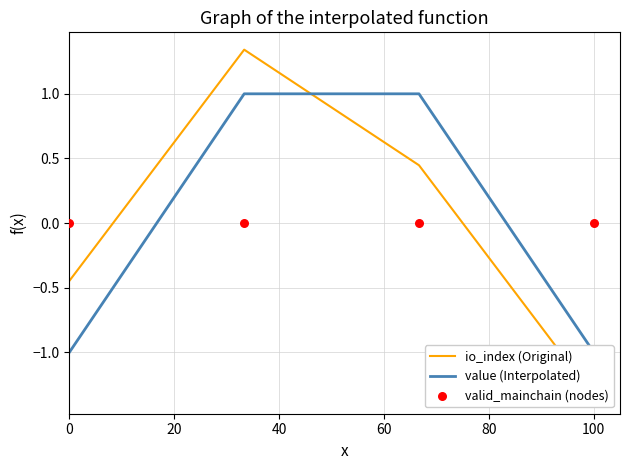

Which series has the largest Y range (max minus min)?

io_index (Original)